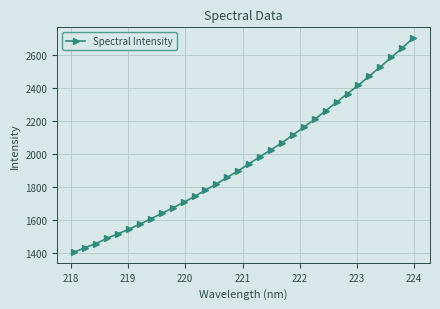

What is the value of the 9th point from the left?

1640.0